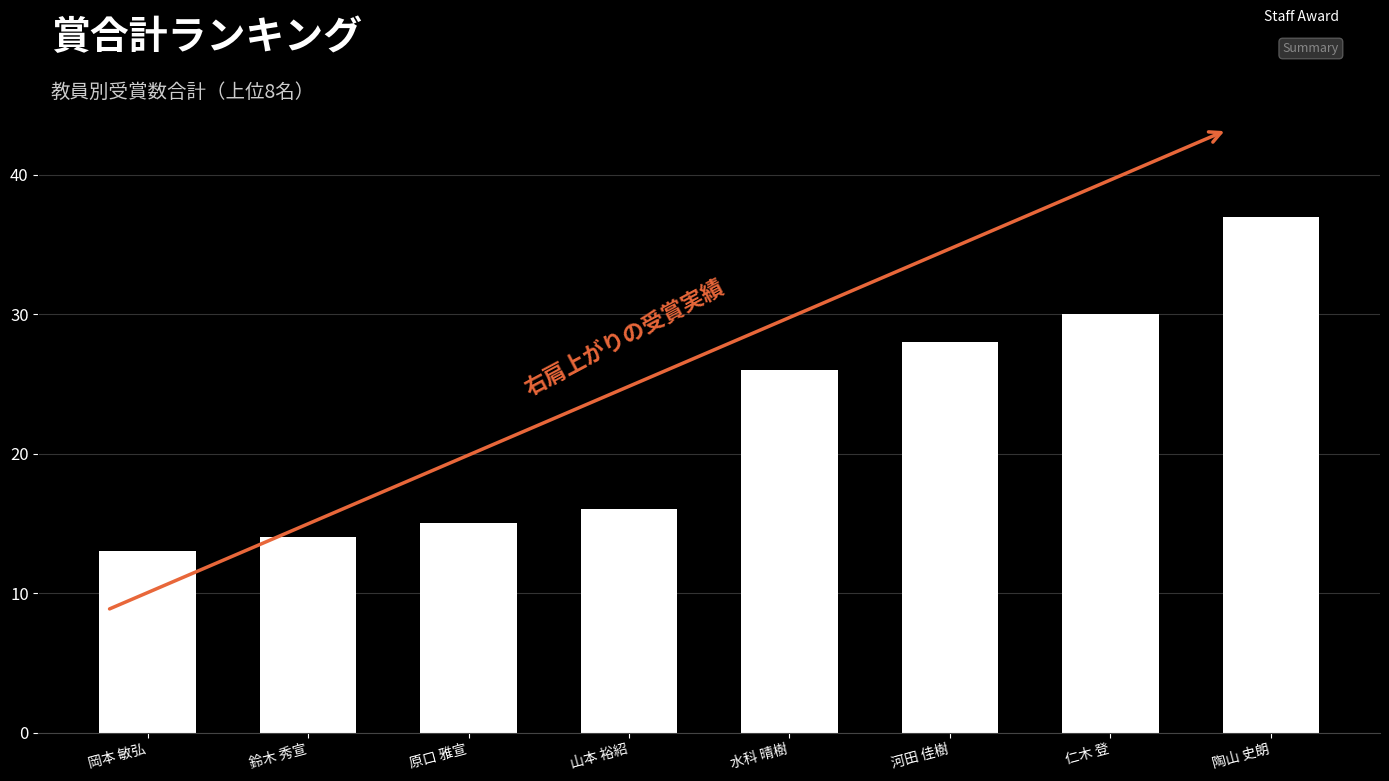

Is it true that the value at 岡本 敏弘 is 5?

False